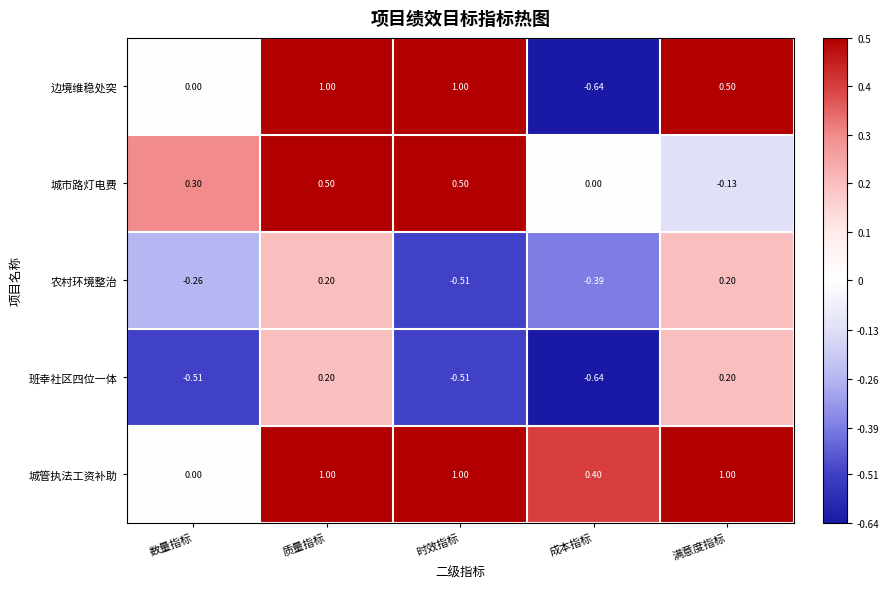

Which series has the largest total across all categories?

城管执法工资补助